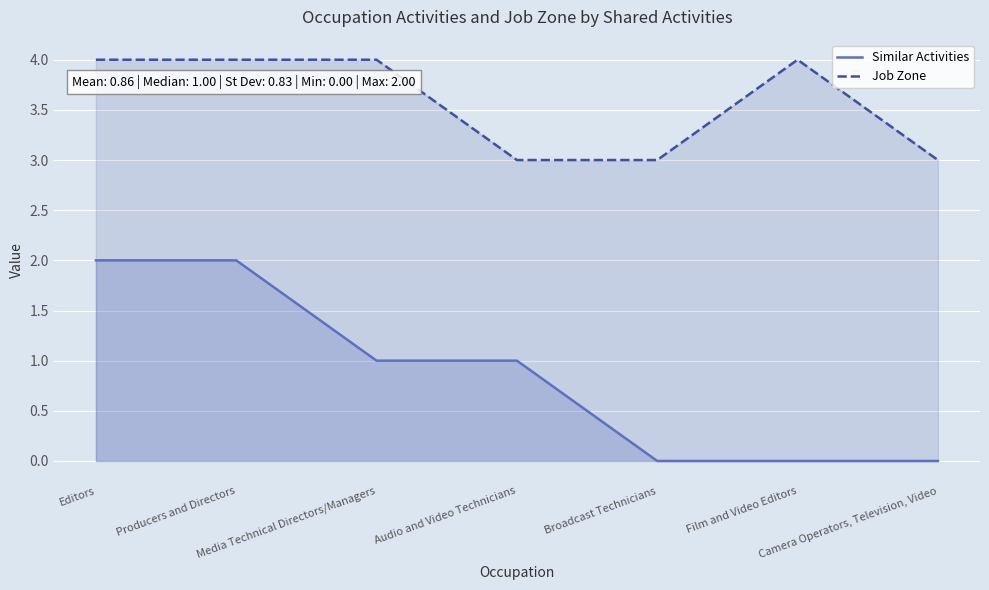

The Similar Activities series shows 4 at Producers and Directors. True or false?

False